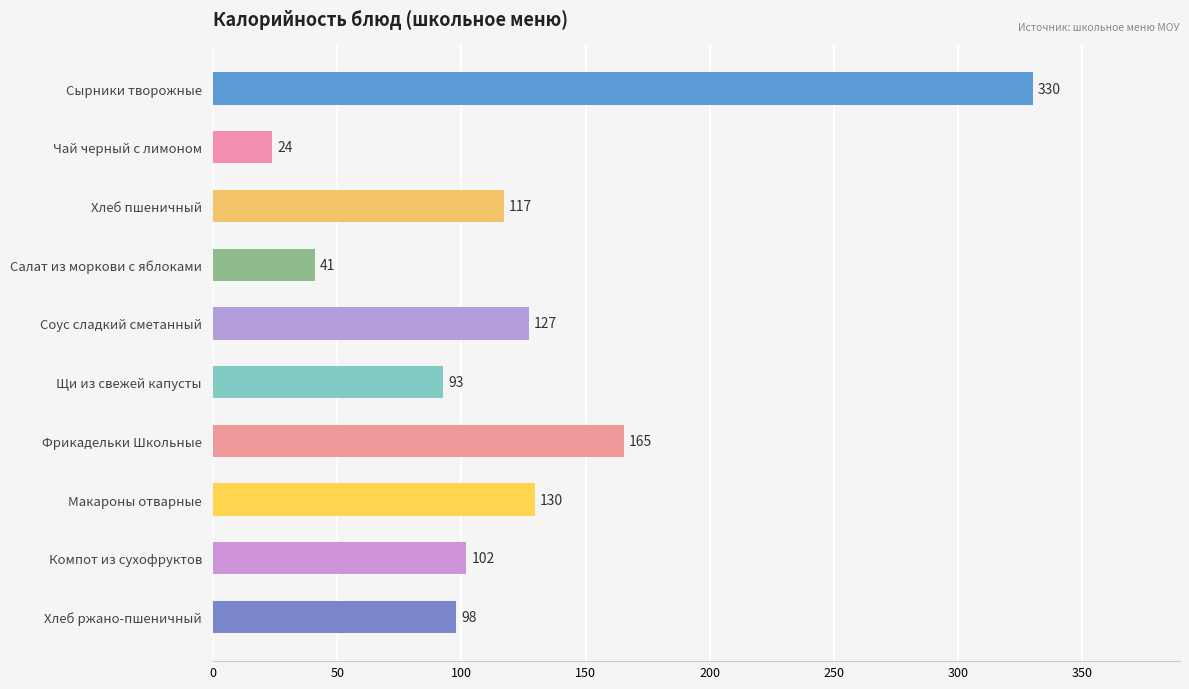

Which label corresponds to the largest value in the chart?

Сырники творожные